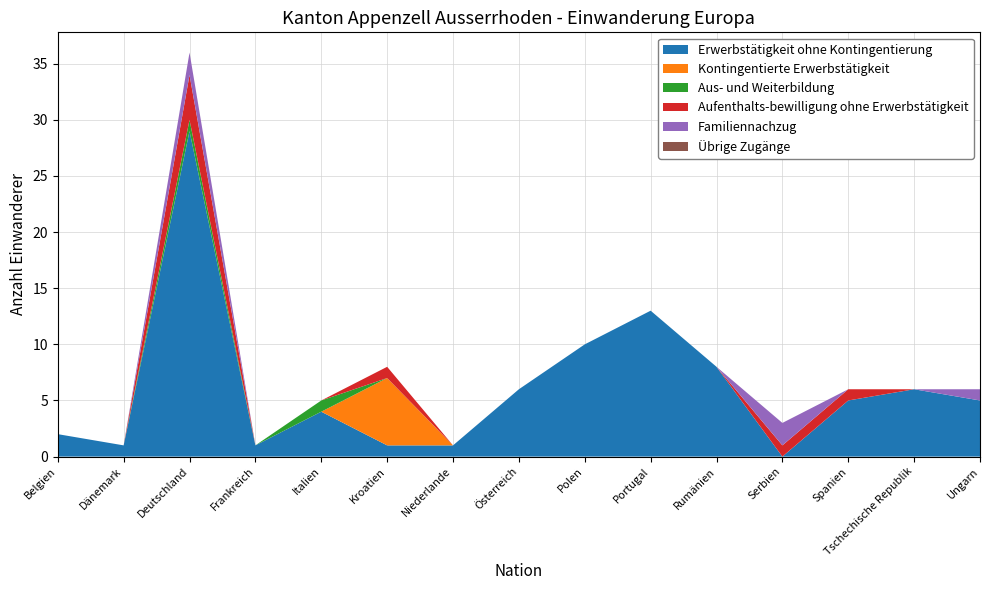

Reading left to right, transcribe all the data shown in this chart.

Erwerbstätigkeit ohne Kontingentierung: 2	1	29	1	4	1	1	6	10	13	8	0	5	6	5
Kontingentierte Erwerbstätigkeit: 0	0	0	0	0	6	0	0	0	0	0	0	0	0	0
Aus- und Weiterbildung: 0	0	1	0	1	0	0	0	0	0	0	0	0	0	0
Aufenthalts-bewilligung ohne Erwerbstätigkeit: 0	0	4	0	0	1	0	0	0	0	0	1	1	0	0
Familiennachzug: 0	0	2	0	0	0	0	0	0	0	0	2	0	0	1
Übrige Zugänge: 0	0	0	0	0	0	0	0	0	0	0	0	0	0	0